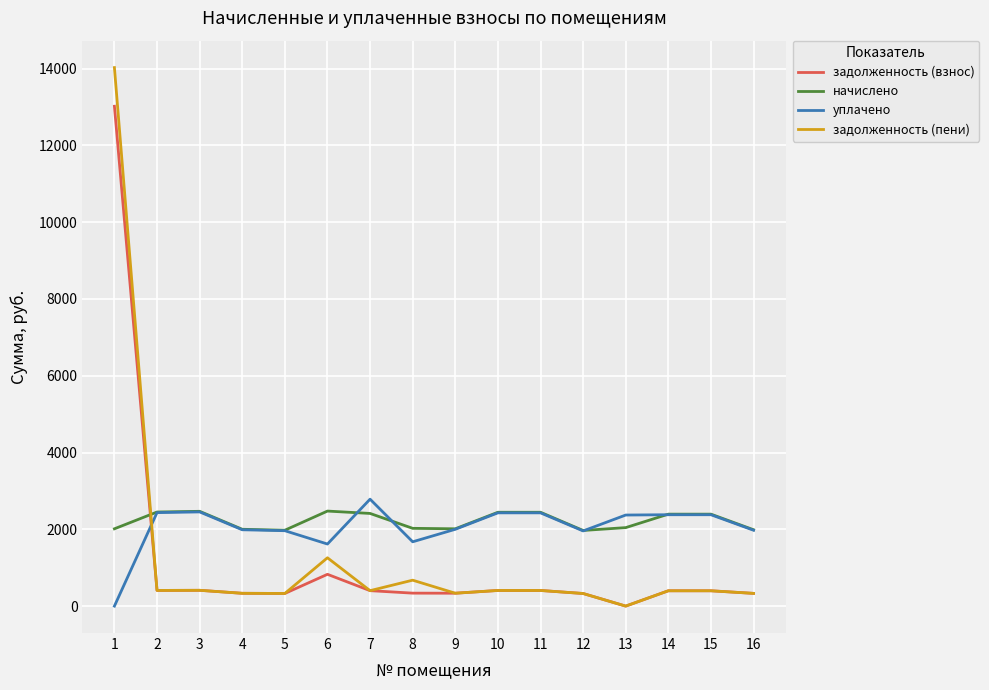

How many times do уплачено and задолженность (пени) cross each other?

1